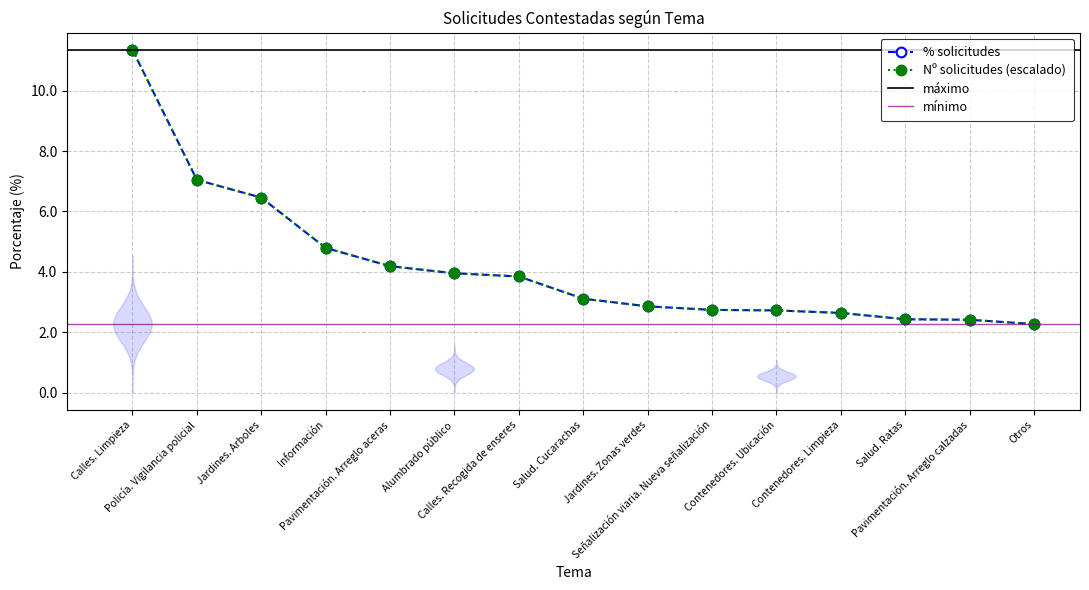

Which series has the largest total across all categories?

Nº solicitudes